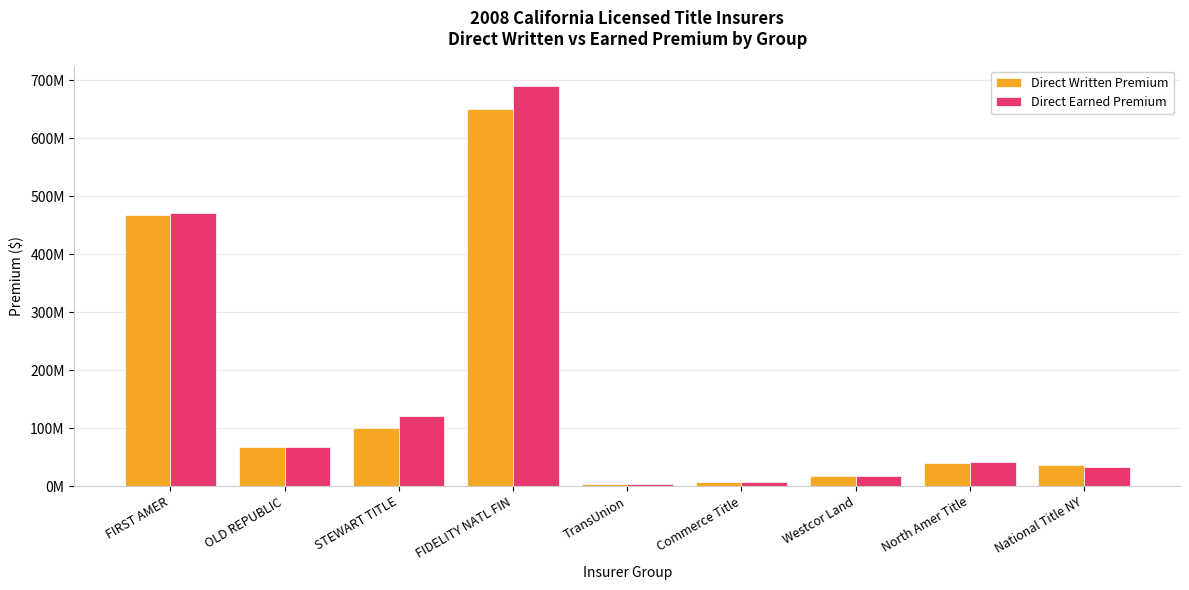

Are the bars horizontal?

No